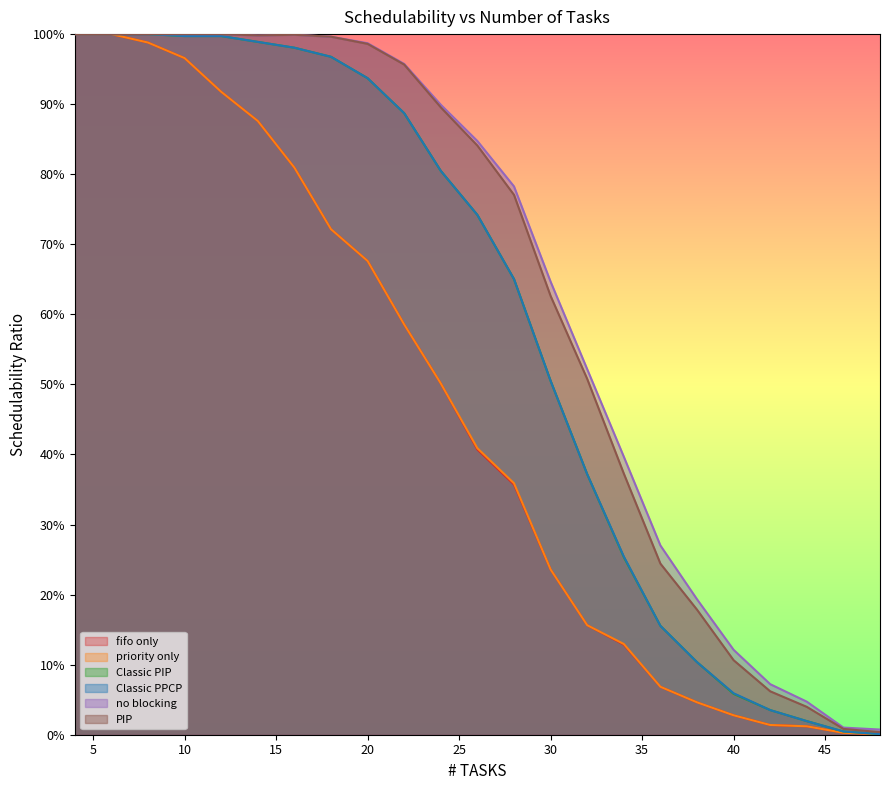

What is the maximum value for fifo only?

1.0